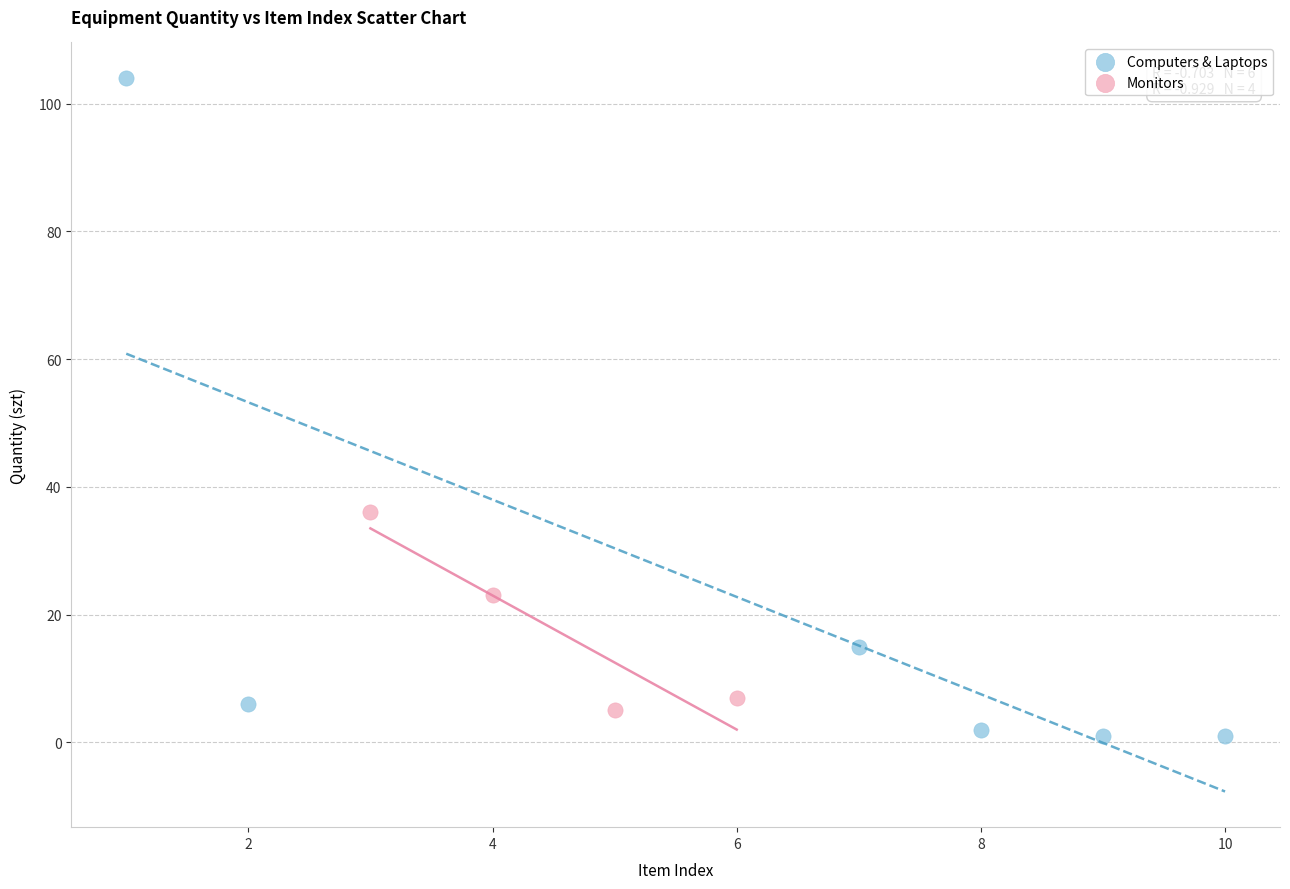

Which series reaches the maximum Y coordinate?

Computers & Laptops